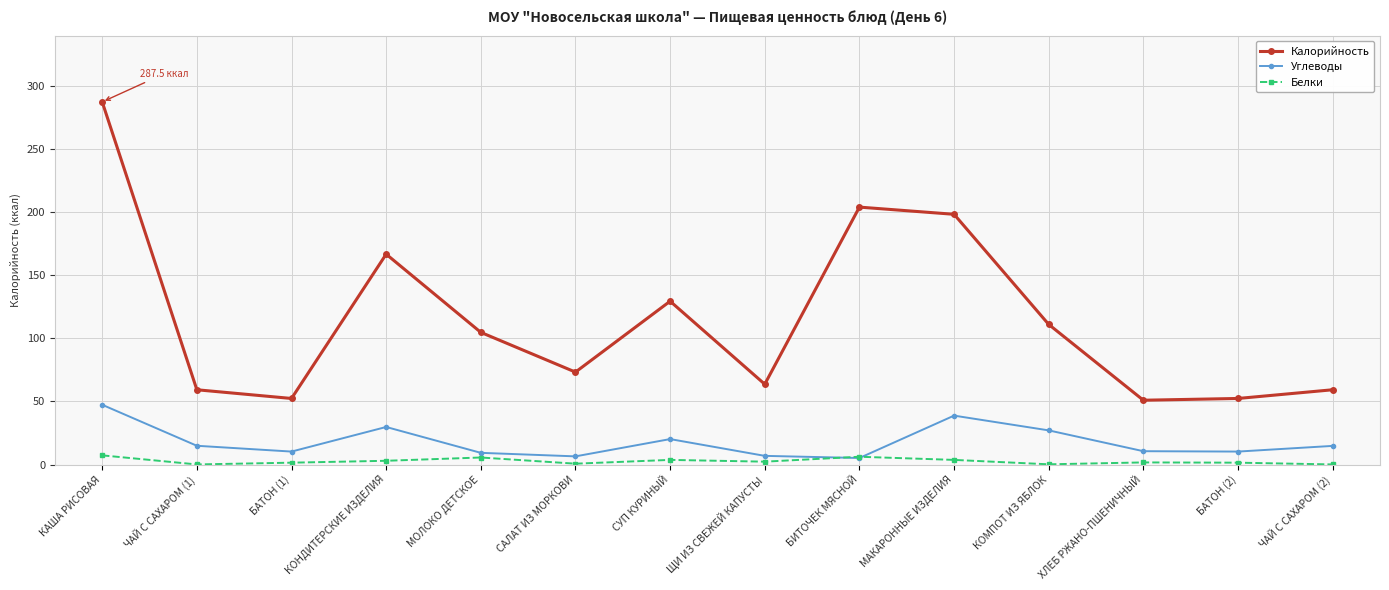

In Белки, how many points are higher than both neighbors (excluding endpoints)?

4